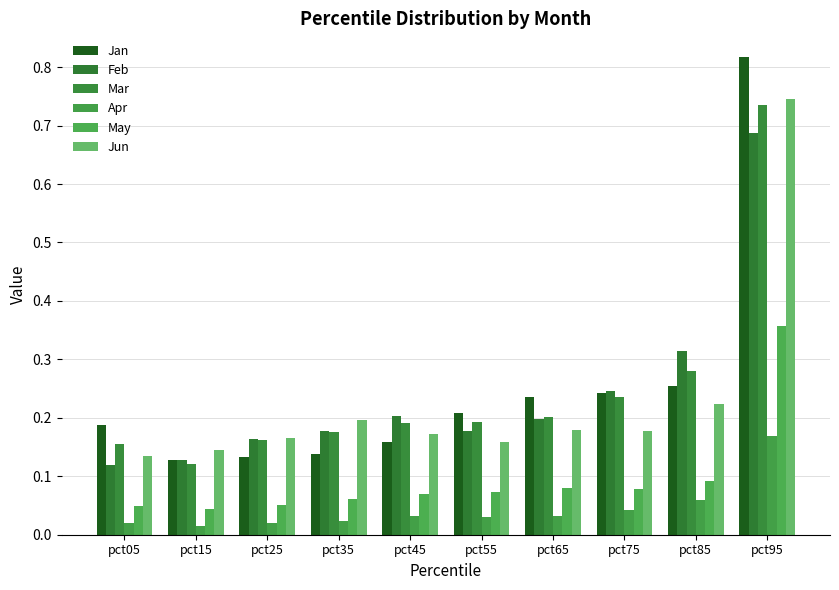

How many Mar values are between 0 and 1?

10